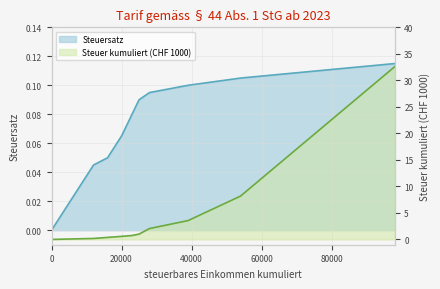

True or false: Steuersatz and Steuer kumuliert (CHF 1000) cross at least once.

False